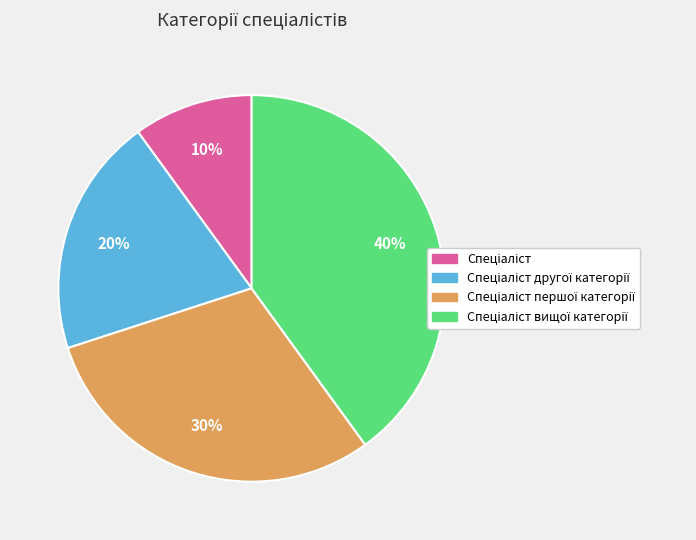

Is there any slice that represents more than half of the pie?

No